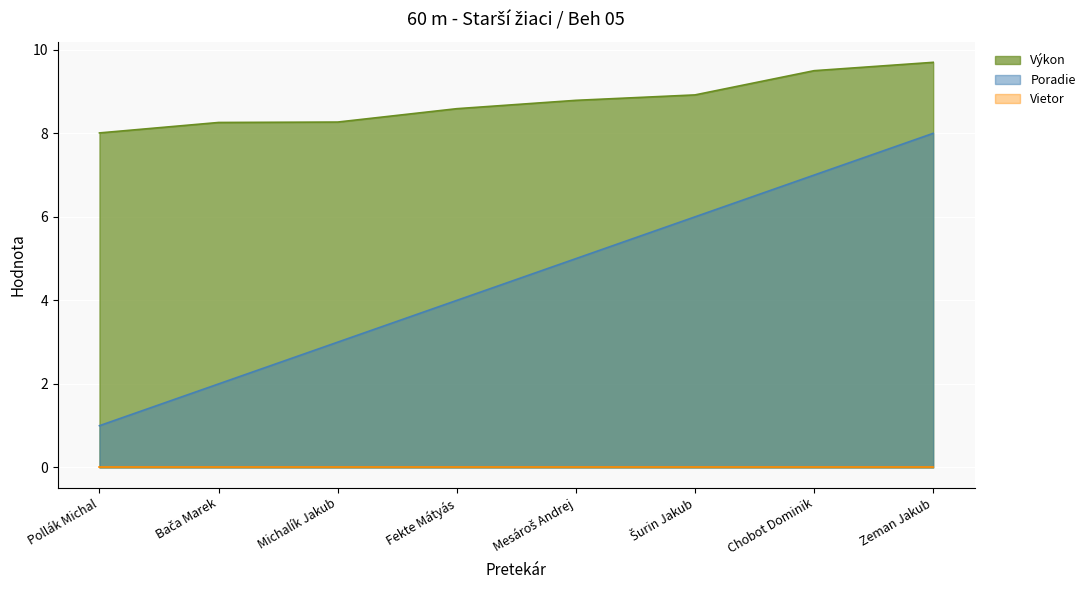

What is the smallest value displayed?

0.0